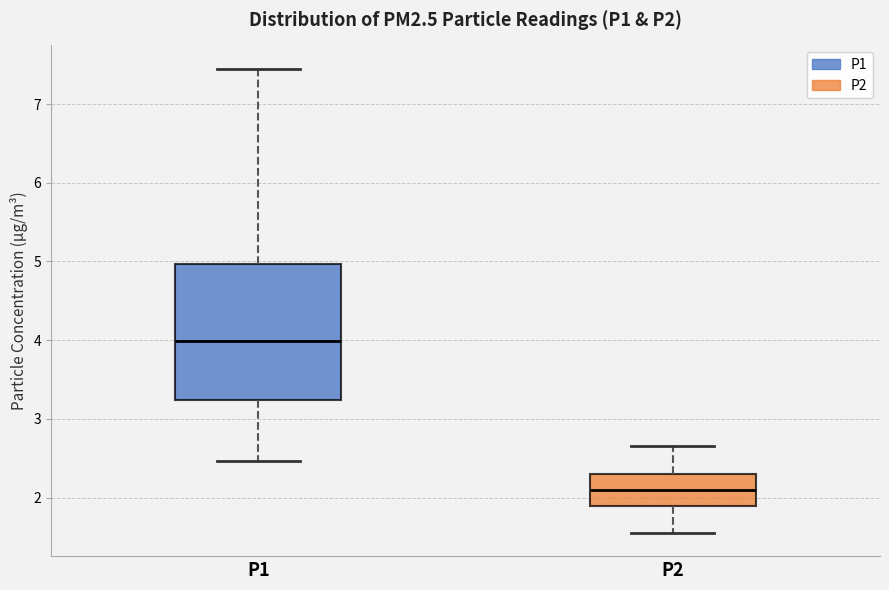

Reading left to right, read every box against the y-axis: the position of its median line, the range the box covers, and the ends of its whiskers. The values are not printed on the chart, so give them approximately, as read against the axis.

P1: median 4.0, box 3.2 to 5.0, whiskers 2.5 to 7.5
P2: median 2.1, box 1.9 to 2.3, whiskers 1.6 to 2.7